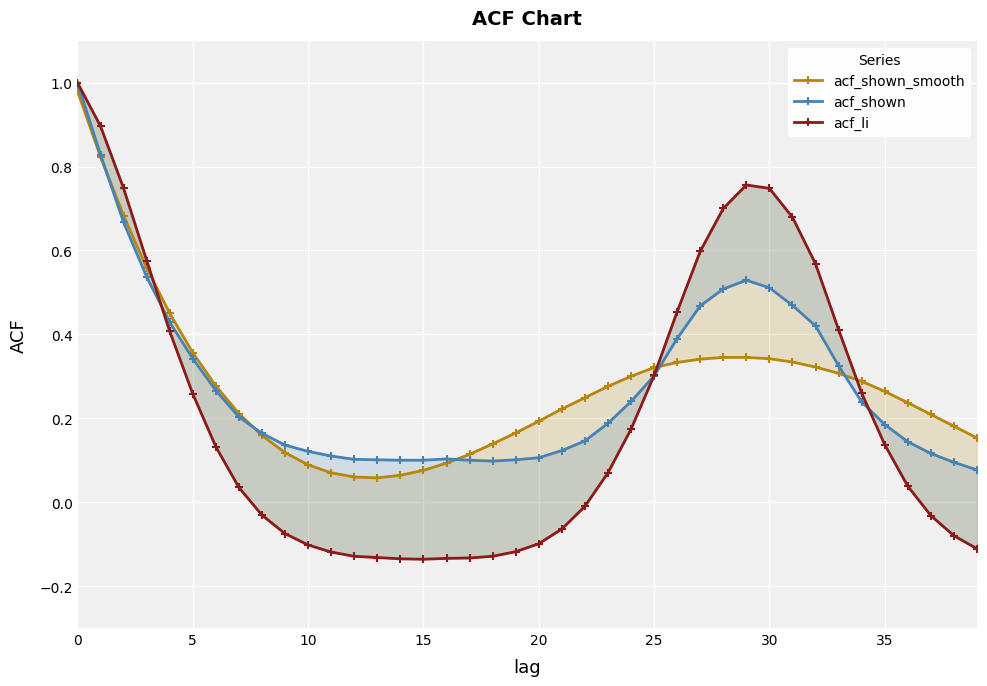

Count the number of data series in this chart.

3